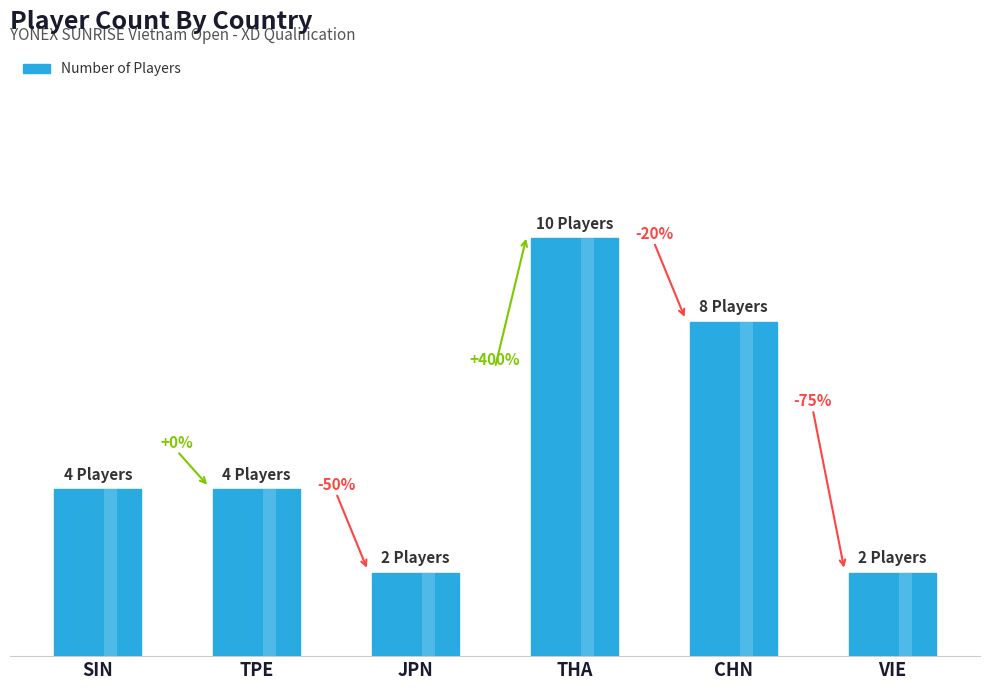

Rank the categories by value from lowest to highest.

JPN, VIE, SIN, TPE, CHN, THA